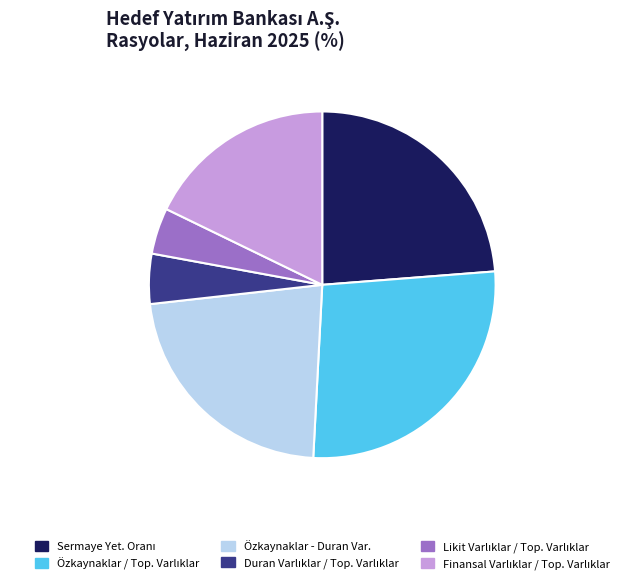

The Özkaynaklar - Duran Var. slice represents 22% of the pie. True or false?

True